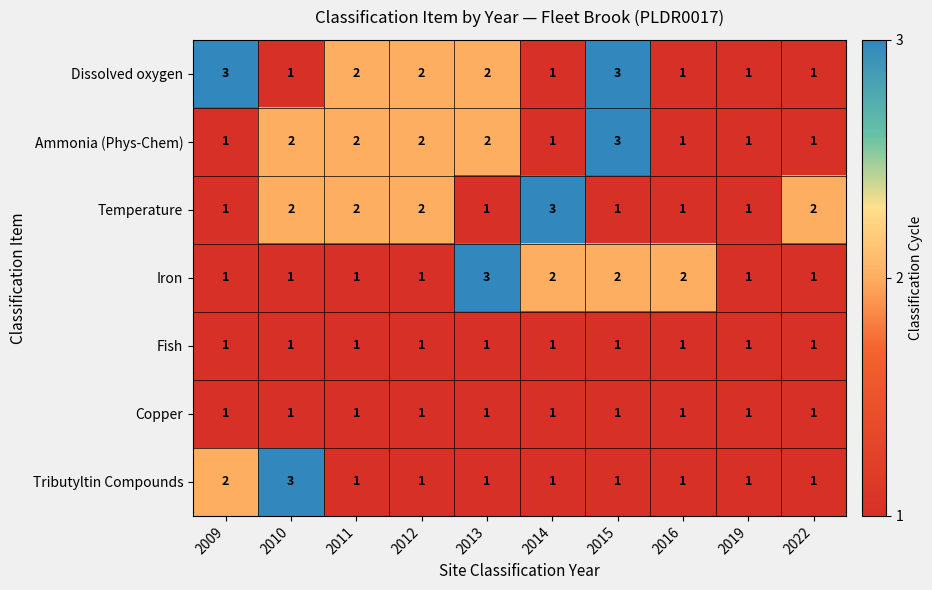

What is the total value across all series at 2010?

11